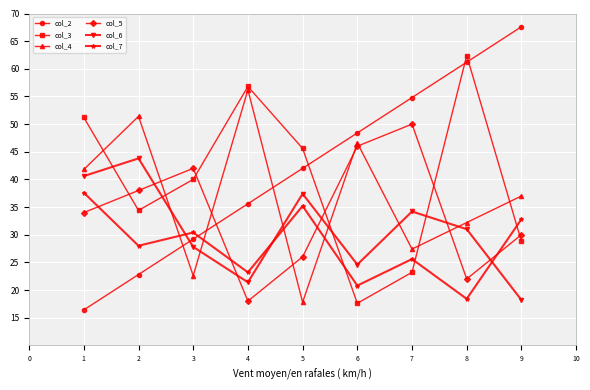

At which category is the sum across all series the highest?

8